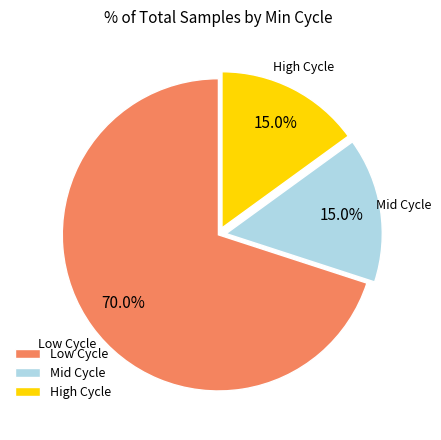

Which slice is the largest?

Low Cycle